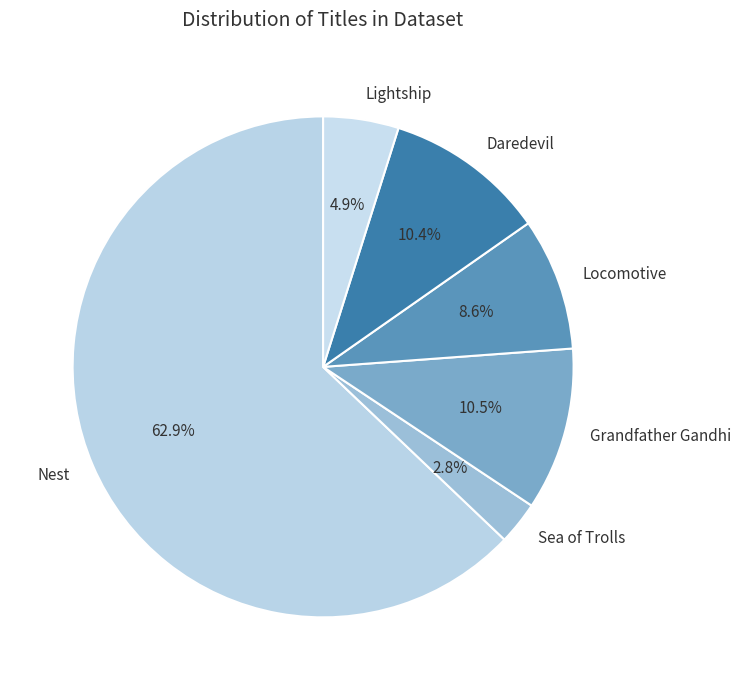

To the nearest percent, what is the combined percentage of Grandfather Gandhi and Daredevil?

21%